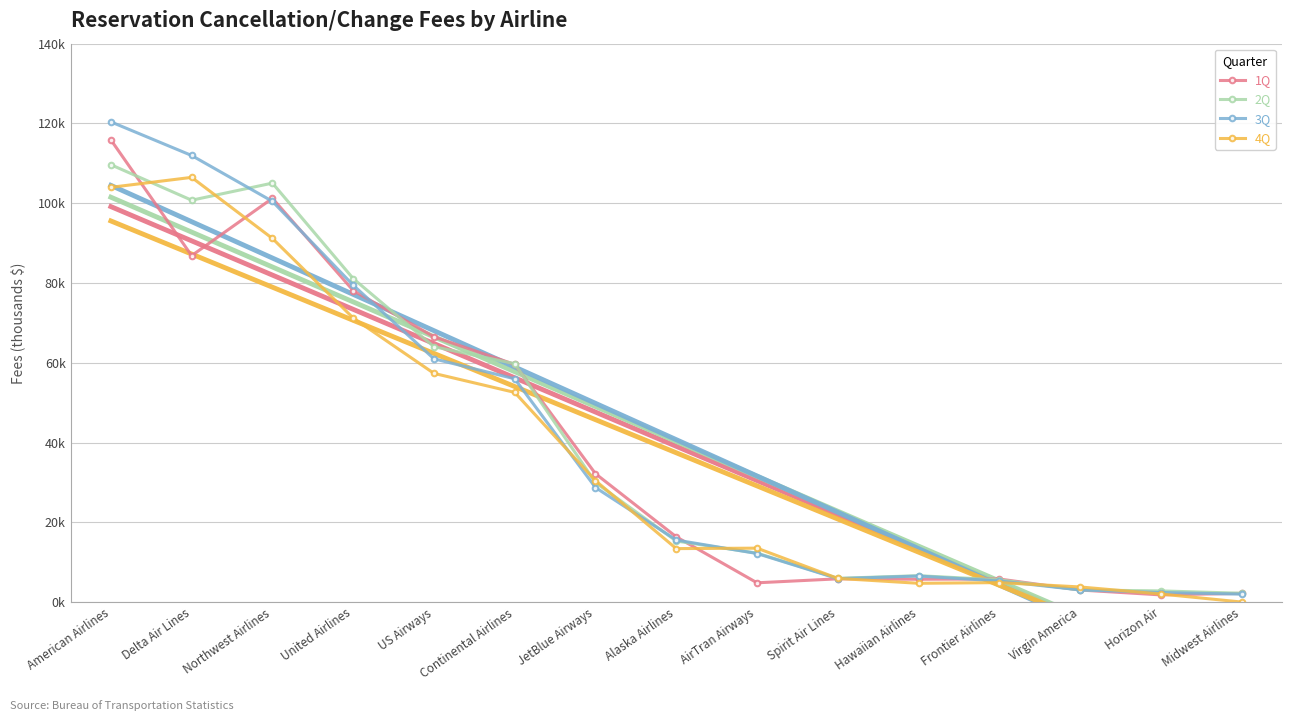

In 2Q, how many points are higher than both neighbors (excluding endpoints)?

2